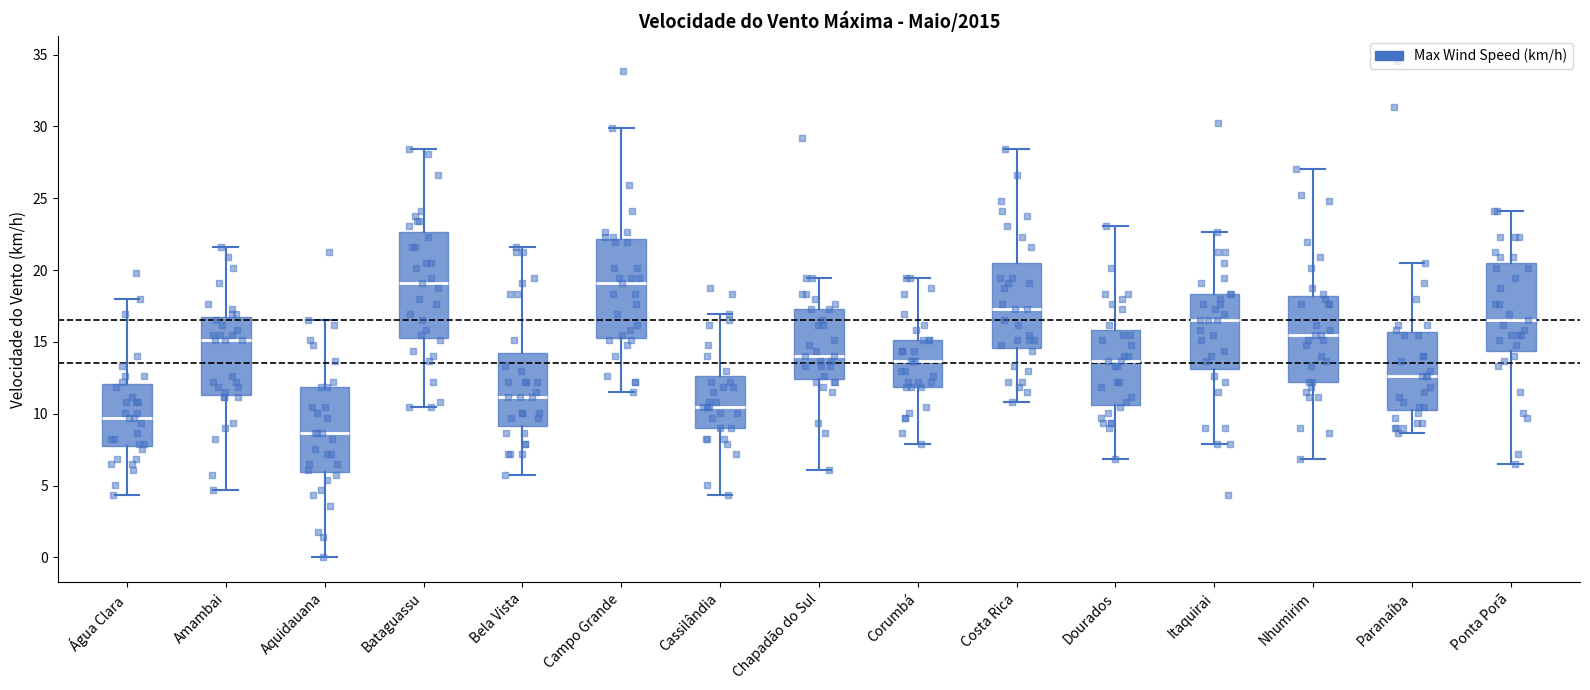

Reading left to right, read every box against the y-axis: the position of its median line, the range the box covers, and the ends of its whiskers. The values are not printed on the chart, so give them approximately, as read against the axis.

Água Clara: median 9.5, box 7.5 to 12.0, whiskers 4.5 to 18.0
Amambai: median 15.0, box 11.5 to 16.5, whiskers 4.5 to 21.5
Aquidauana: median 8.5, box 6.0 to 12.0, whiskers 0.0 to 16.5
Bataguassu: median 19.0, box 15.5 to 22.5, whiskers 10.5 to 28.5
Bela Vista: median 11.0, box 9.0 to 14.0, whiskers 6.0 to 21.5
Campo Grande: median 19.0, box 15.5 to 22.0, whiskers 11.5 to 30.0
Cassilândia: median 10.5, box 9.0 to 12.5, whiskers 4.5 to 17.0
Chapadão do Sul: median 14.0, box 12.5 to 17.5, whiskers 6.0 to 19.5
Corumbá: median 13.5, box 12.0 to 15.0, whiskers 8.0 to 19.5
Costa Rica: median 17.5, box 14.5 to 20.5, whiskers 11.0 to 28.5
Dourados: median 13.5, box 10.5 to 16.0, whiskers 7.0 to 23.0
Itaquirai: median 16.5, box 13.0 to 18.5, whiskers 8.0 to 22.5
Nhumirim: median 15.5, box 12.0 to 18.0, whiskers 7.0 to 27.0
Paranaíba: median 12.5, box 10.5 to 15.5, whiskers 8.5 to 20.5
Ponta Porã: median 16.5, box 14.5 to 20.5, whiskers 6.5 to 24.0